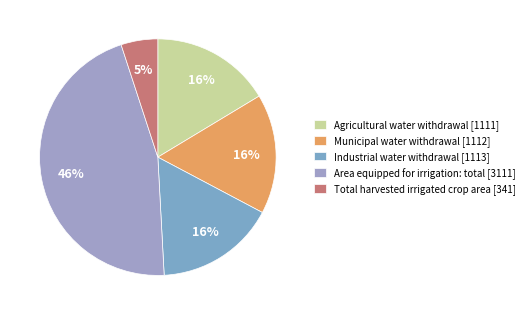

To the nearest percent, what percentage of the pie is Agricultural water withdrawal?

16%